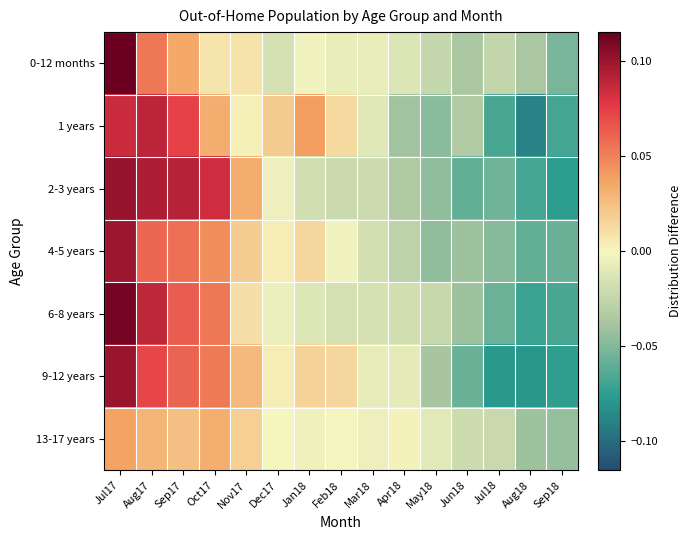

Reading right to left, transcribe all the data shown in this chart.

0-12 months: Sep18=-0.1	Aug18=-0.0	Jul18=-0.0	Jun18=-0.0	May18=-0.0	Apr18=-0.0	Mar18=-0.0	Feb18=-0.0	Jan18=-0.0	Dec17=-0.0	Nov17=0.0	Oct17=0.0	Sep17=0.0	Aug17=0.1	Jul17=0.1
1 years: Sep18=-0.1	Aug18=-0.1	Jul18=-0.1	Jun18=-0.0	May18=-0.0	Apr18=-0.0	Mar18=-0.0	Feb18=0.0	Jan18=0.0	Dec17=0.0	Nov17=0.0	Oct17=0.0	Sep17=0.1	Aug17=0.1	Jul17=0.1
2-3 years: Sep18=-0.1	Aug18=-0.1	Jul18=-0.1	Jun18=-0.1	May18=-0.0	Apr18=-0.0	Mar18=-0.0	Feb18=-0.0	Jan18=-0.0	Dec17=-0.0	Nov17=0.0	Oct17=0.1	Sep17=0.1	Aug17=0.1	Jul17=0.1
4-5 years: Sep18=-0.1	Aug18=-0.1	Jul18=-0.0	Jun18=-0.0	May18=-0.0	Apr18=-0.0	Mar18=-0.0	Feb18=-0.0	Jan18=0.0	Dec17=0.0	Nov17=0.0	Oct17=0.0	Sep17=0.1	Aug17=0.1	Jul17=0.1
6-8 years: Sep18=-0.1	Aug18=-0.1	Jul18=-0.1	Jun18=-0.0	May18=-0.0	Apr18=-0.0	Mar18=-0.0	Feb18=-0.0	Jan18=-0.0	Dec17=-0.0	Nov17=0.0	Oct17=0.1	Sep17=0.1	Aug17=0.1	Jul17=0.1
9-12 years: Sep18=-0.1	Aug18=-0.1	Jul18=-0.1	Jun18=-0.1	May18=-0.0	Apr18=-0.0	Mar18=-0.0	Feb18=0.0	Jan18=0.0	Dec17=0.0	Nov17=0.0	Oct17=0.1	Sep17=0.1	Aug17=0.1	Jul17=0.1
13-17 years: Sep18=-0.0	Aug18=-0.0	Jul18=-0.0	Jun18=-0.0	May18=-0.0	Apr18=0.0	Mar18=-0.0	Feb18=-0.0	Jan18=-0.0	Dec17=0.0	Nov17=0.0	Oct17=0.0	Sep17=0.0	Aug17=0.0	Jul17=0.0